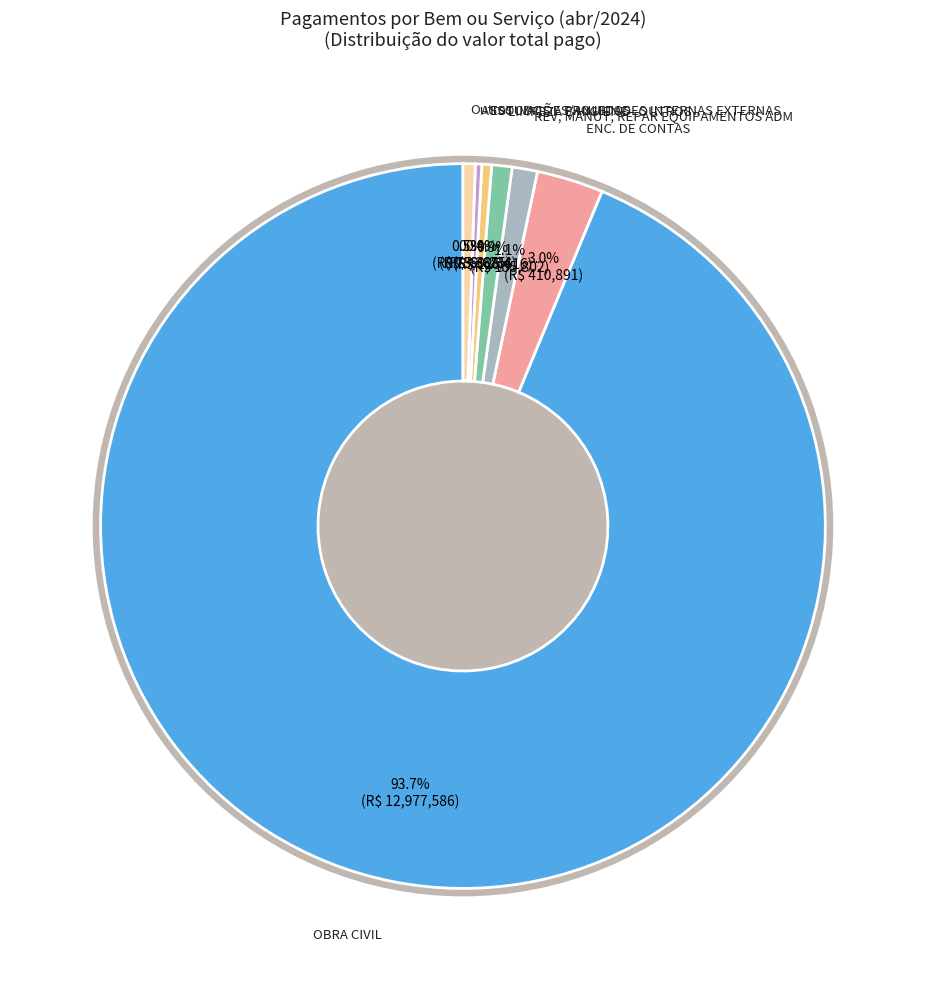

Is there a majority slice in this chart?

Yes